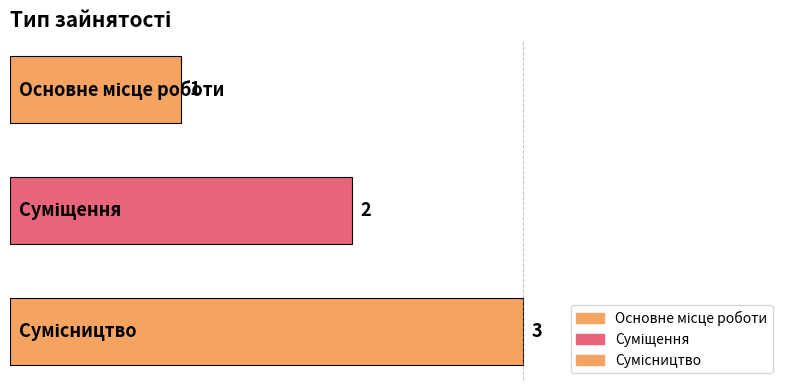

The value at Сумісництво is 5. True or false?

False